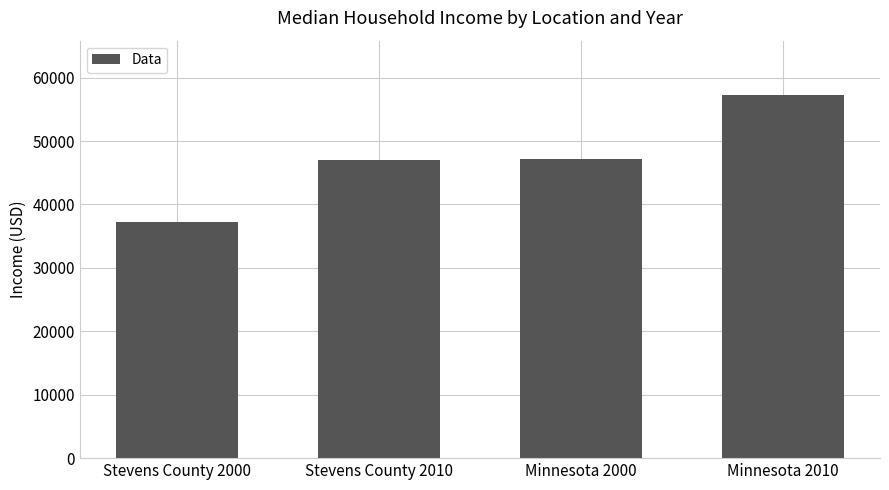

True or false: the data shows 18911 at Minnesota 2010.

False